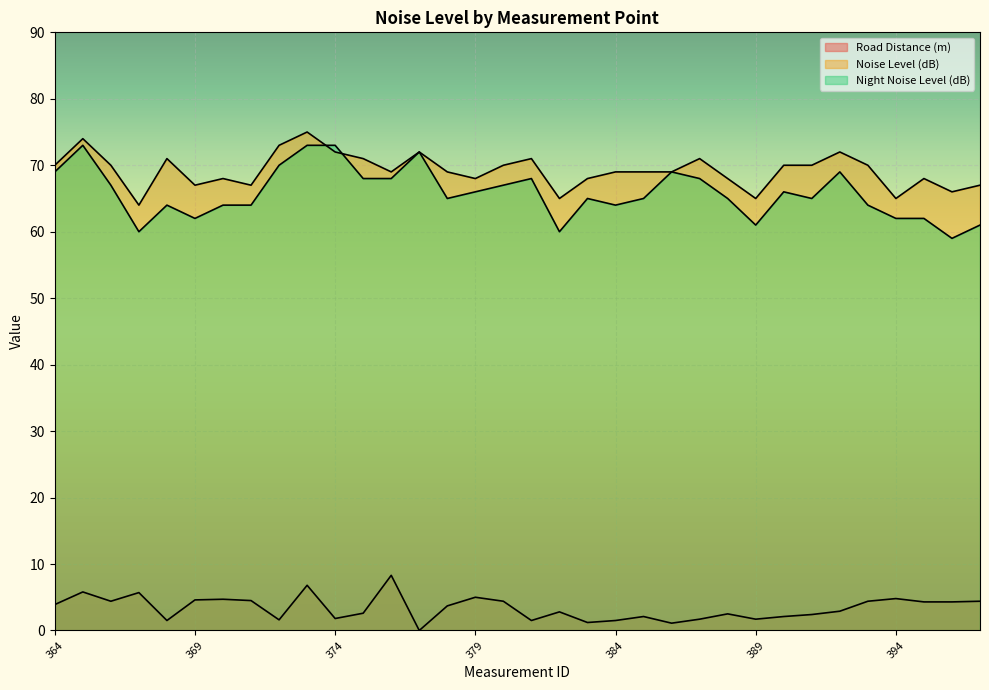

In Road Distance (m), how many points are lower than both neighbors (excluding endpoints)?

9